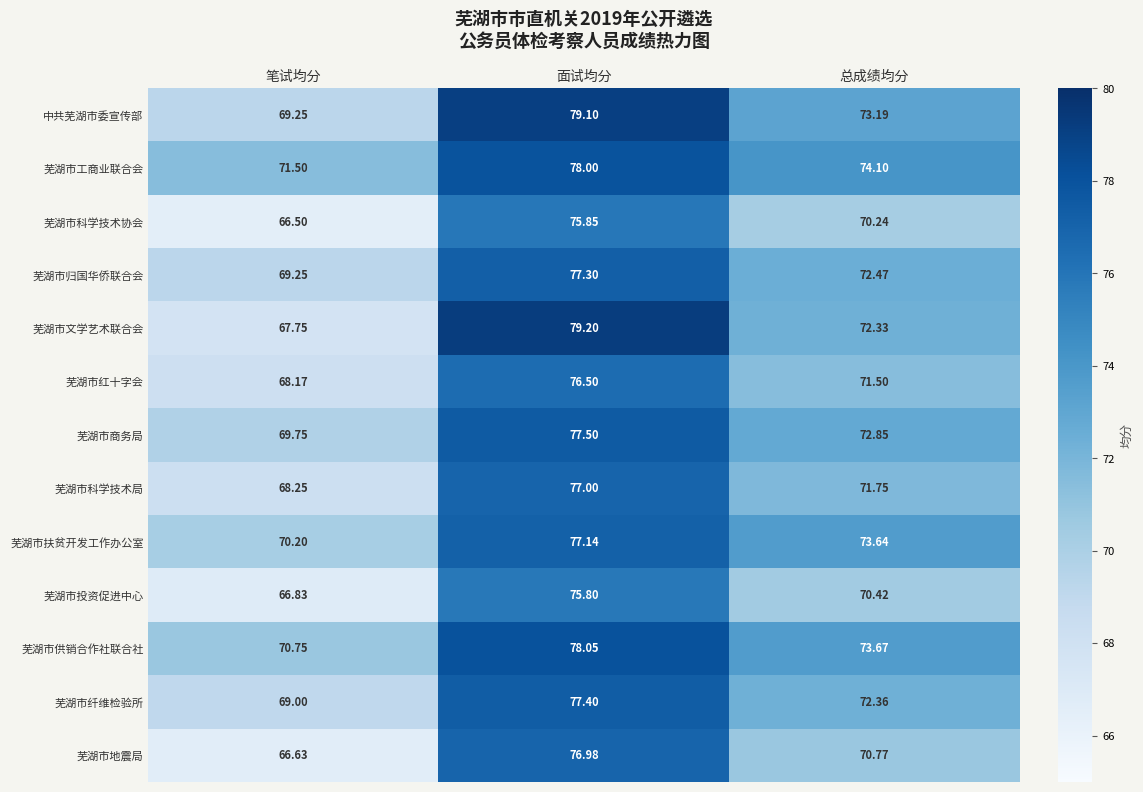

Which category has the lowest value across all series?

笔试均分